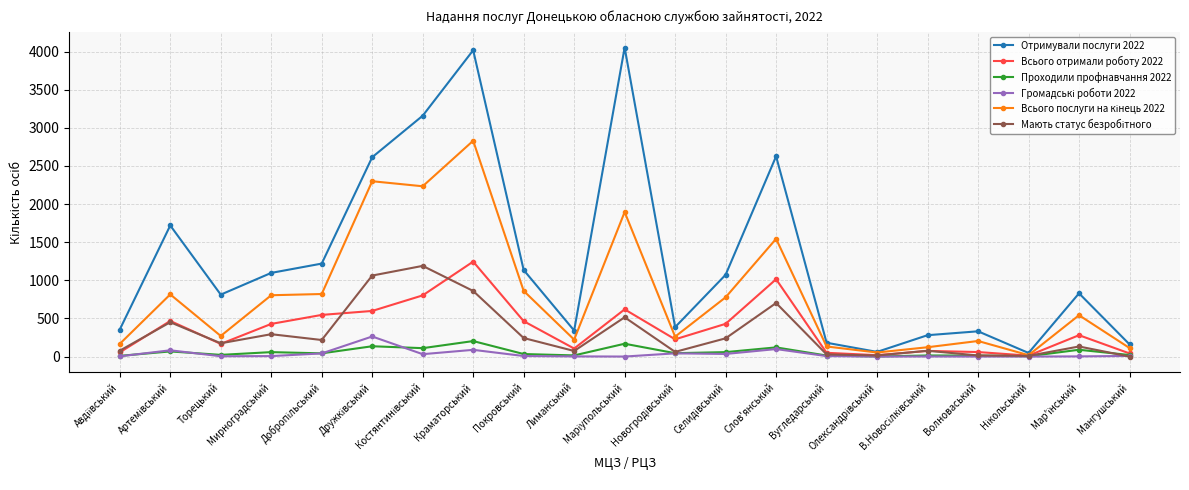

Which series has the largest range (max minus min)?

Отримували послуги 2022